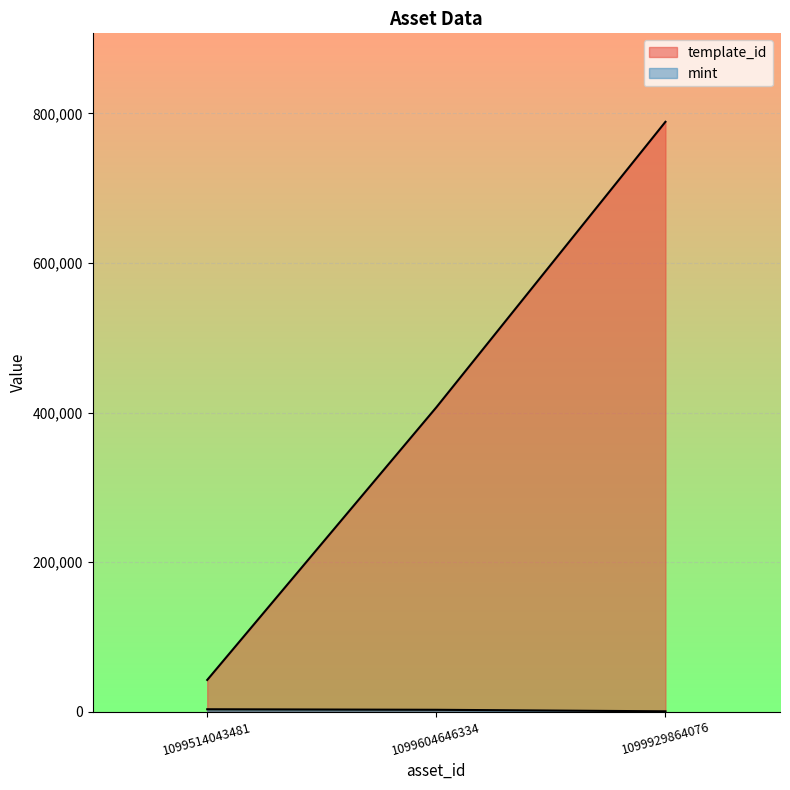

What is the sum of the template_id values at 1099514043481 and 1099929864076?

831287